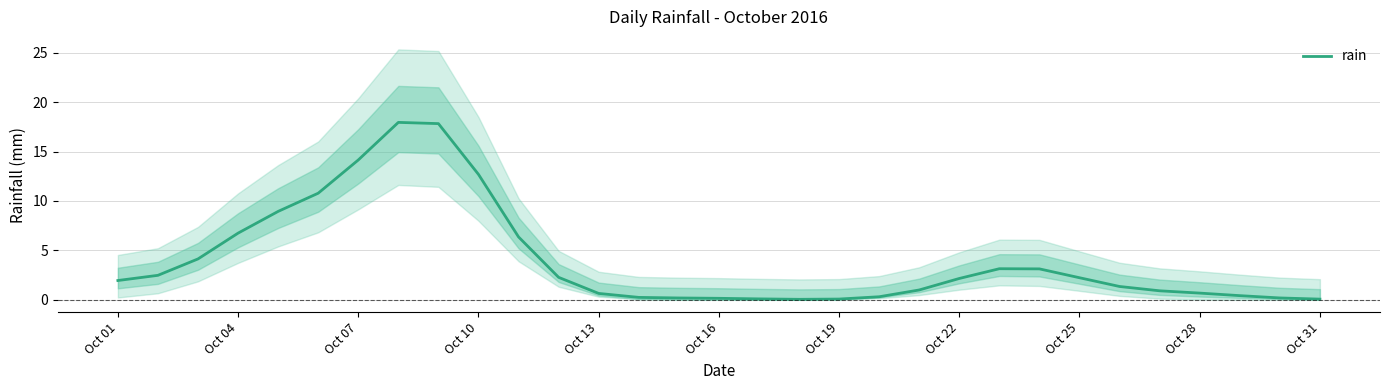

True or false: the data shows 0.5 at 19.

False